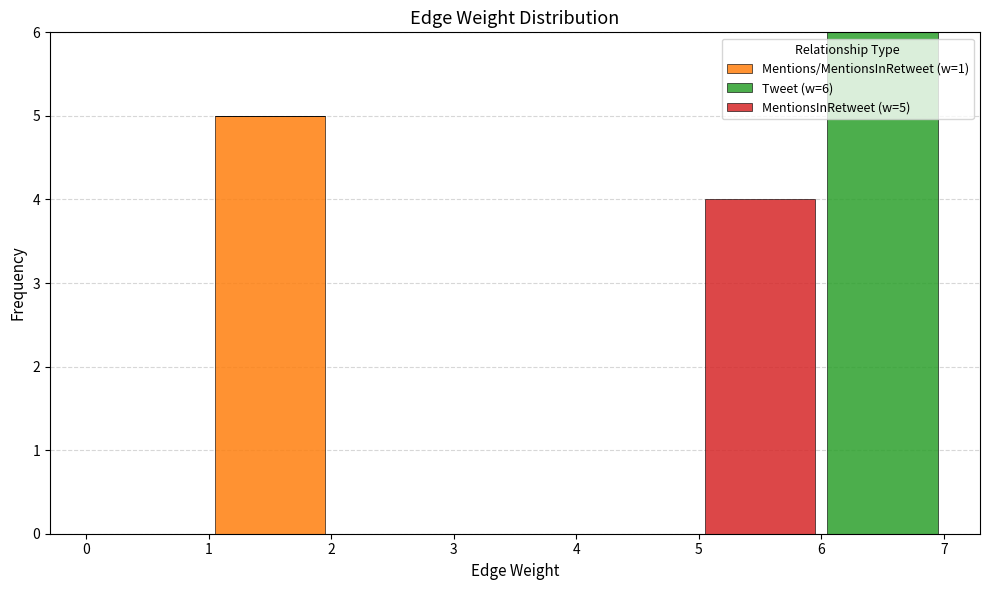

Which range on the x-axis has the tallest stacked bar (by total height)?

6 to 7